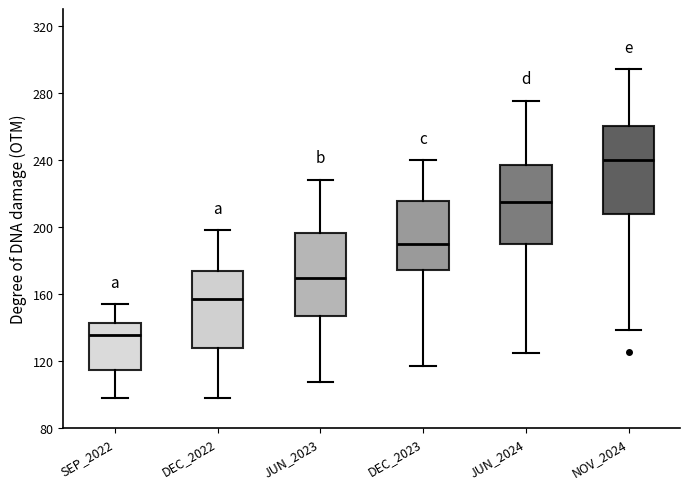

Which box's median line is the highest?

NOV_2024